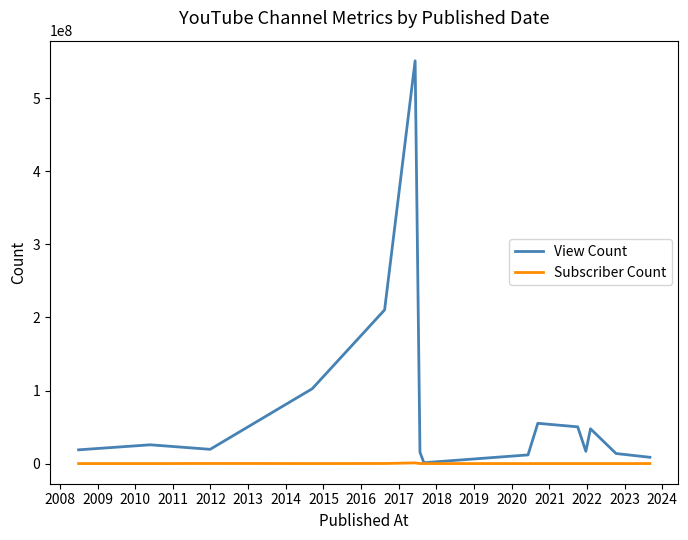

Which series has the widest spread of values?

View Count